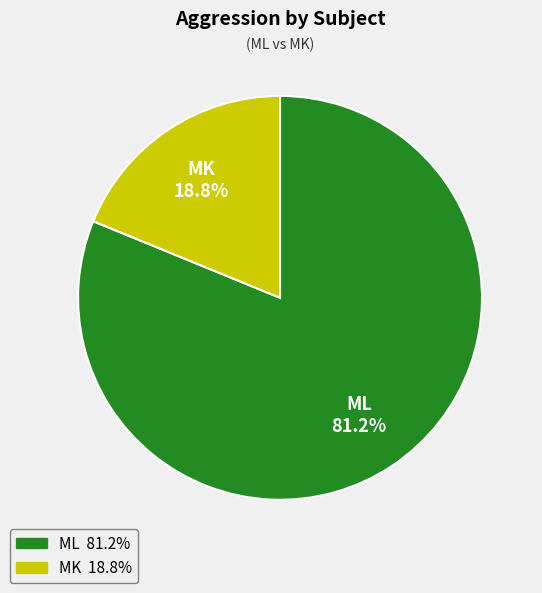

Which has a higher value, MK or ML?

ML